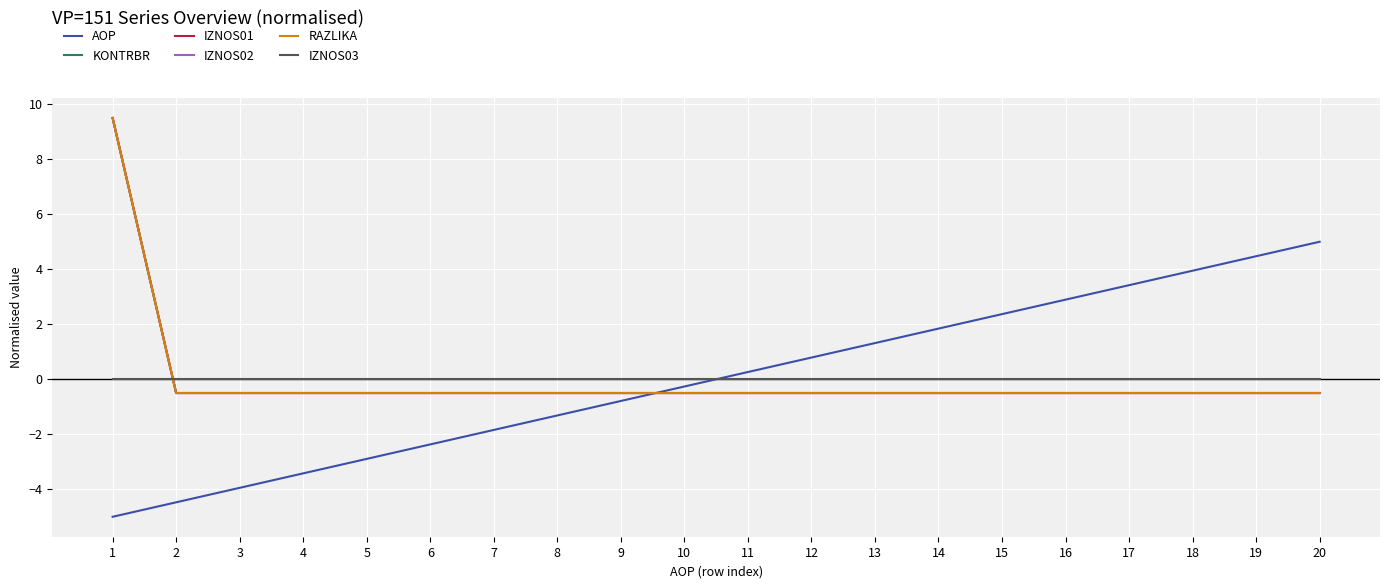

Which series has the largest total across all categories?

AOP